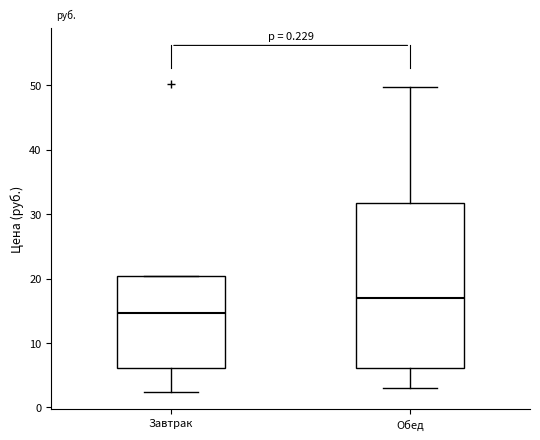

Which box's median line is the lowest?

Завтрак